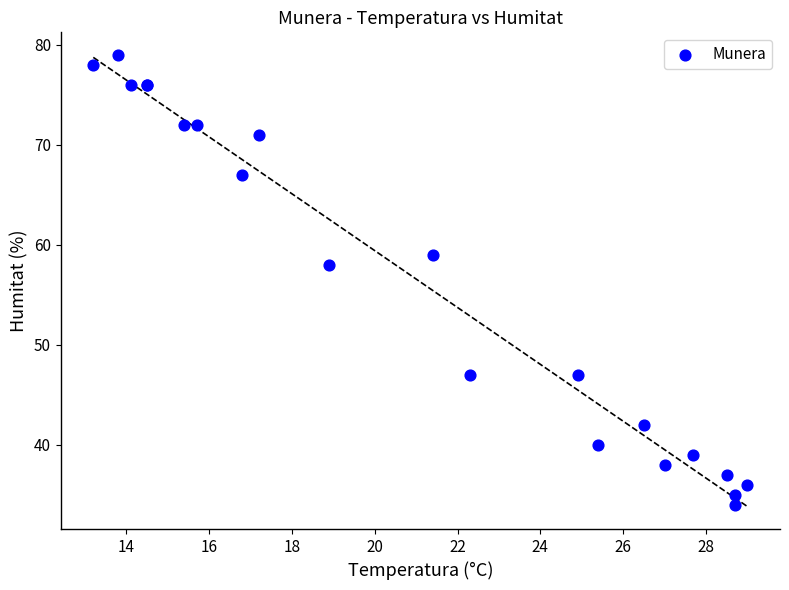

What Y value in the scatter plot is closest to 56?

58